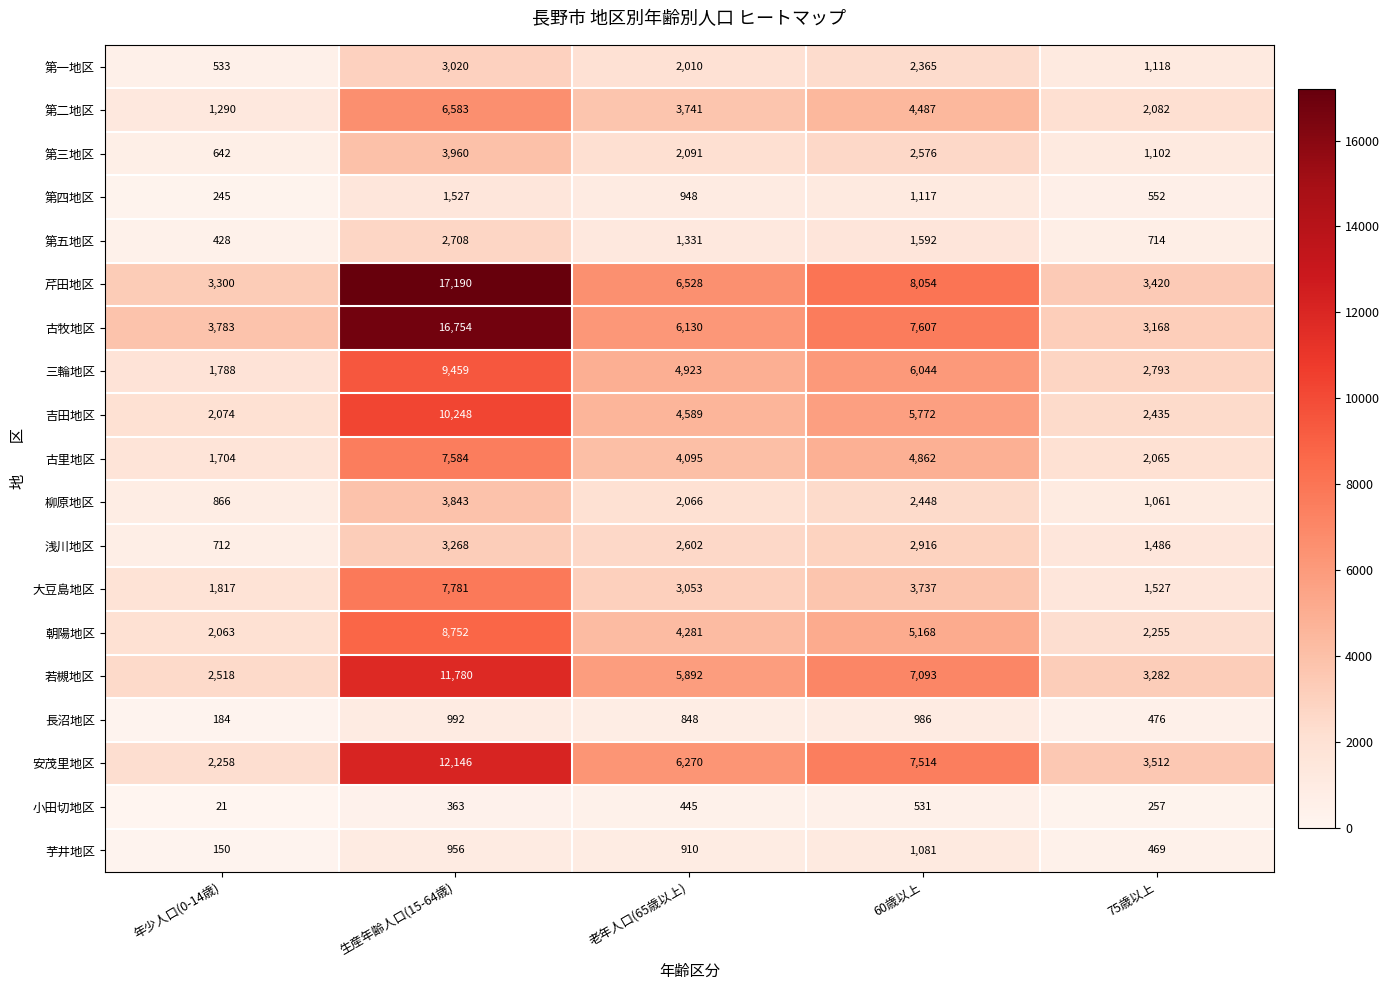

Count the number of data series in this chart.

19